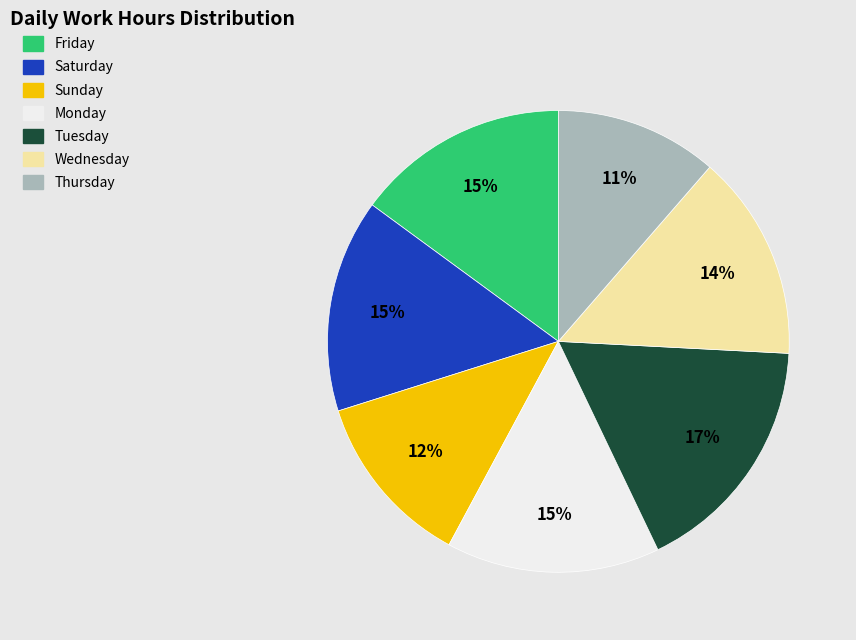

How many segments does this pie chart have?

7